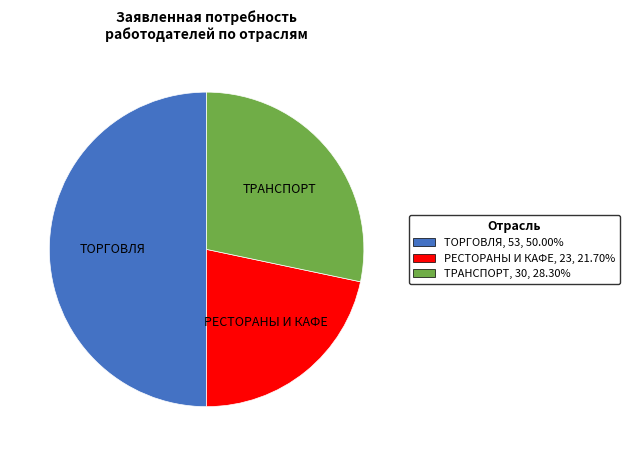

Is РЕСТОРАНЫ И КАФЕ the majority of the pie?

No